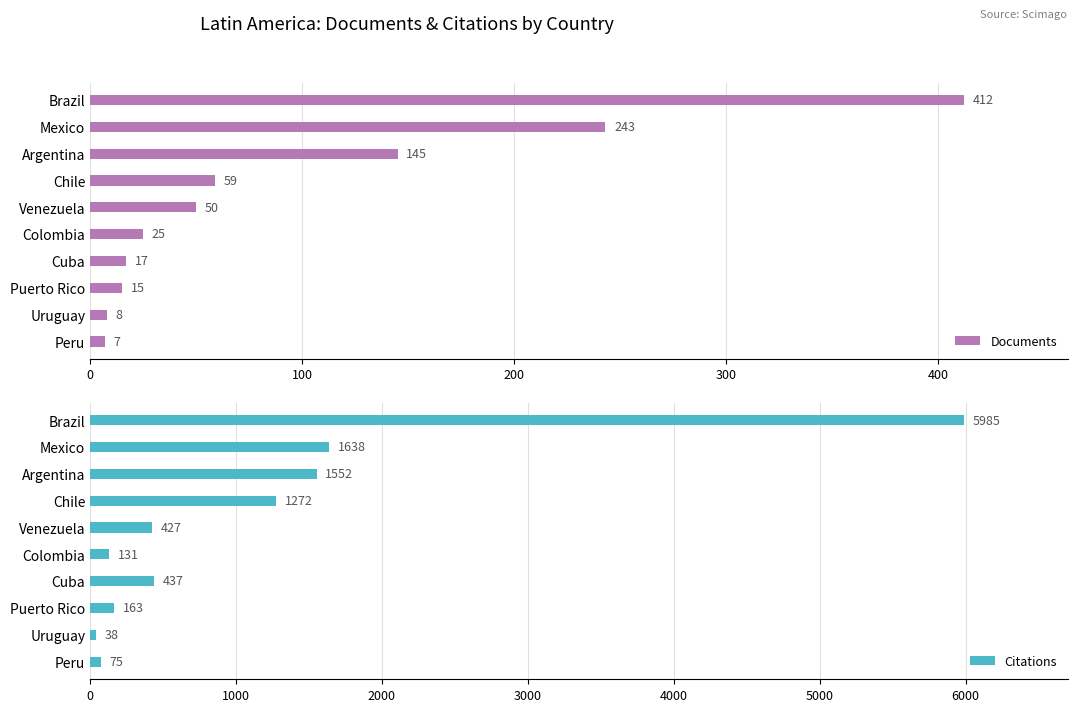

The value of Documents at Venezuela is 32. True or false?

False